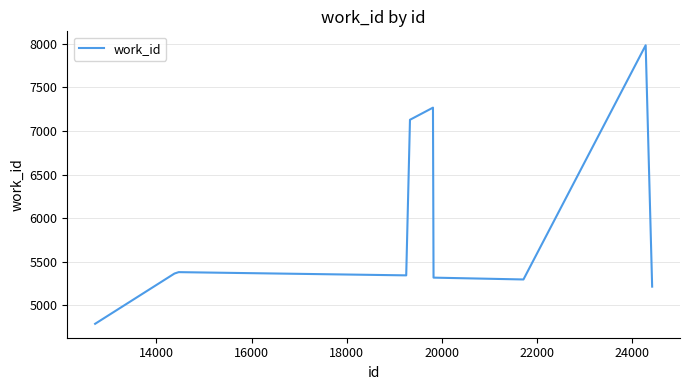

What is the minimum value shown in the chart?

4790